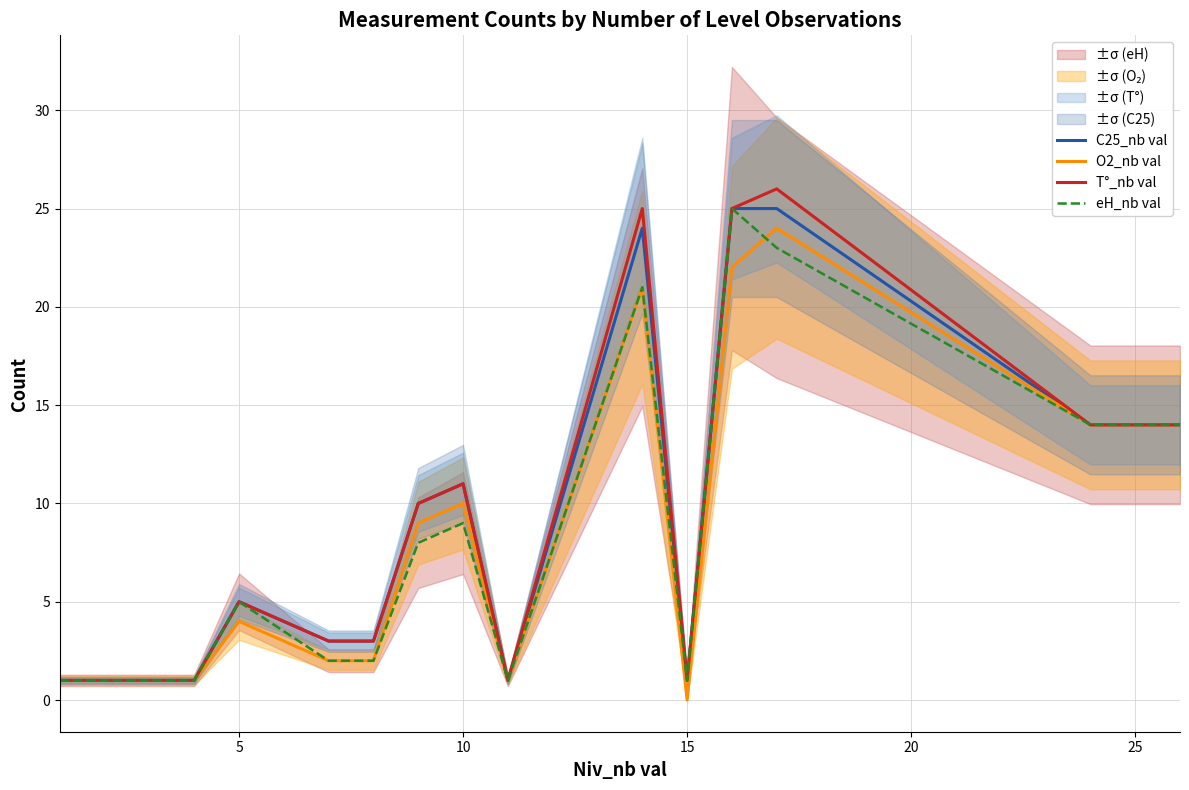

True or false: C25_nb val has a value of 6 at 25.

False